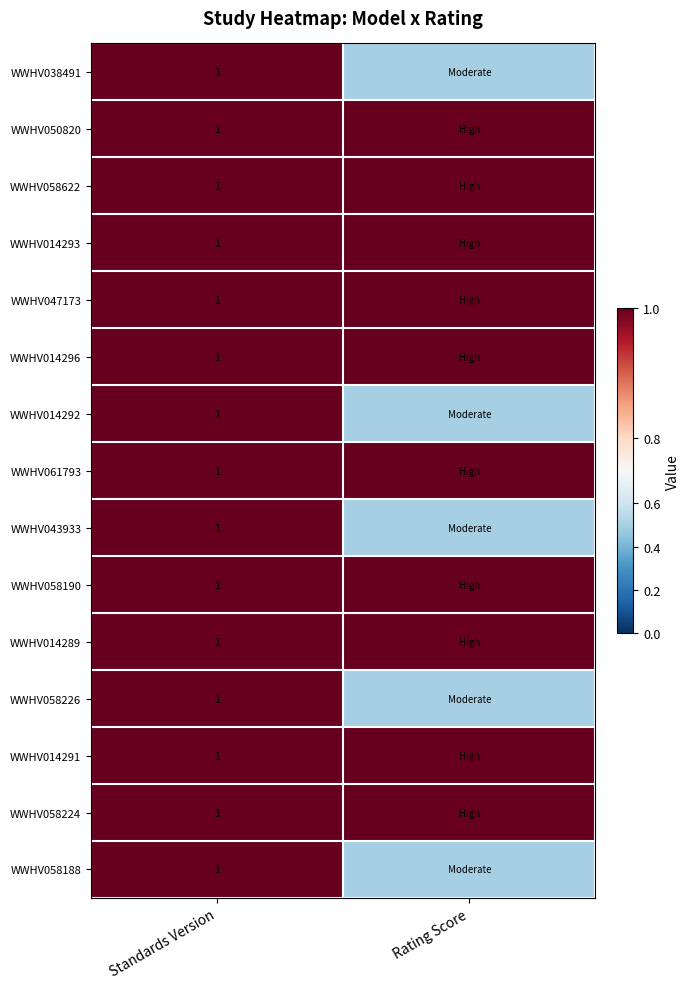

What is the total value across all series at Standards Version?

15.0